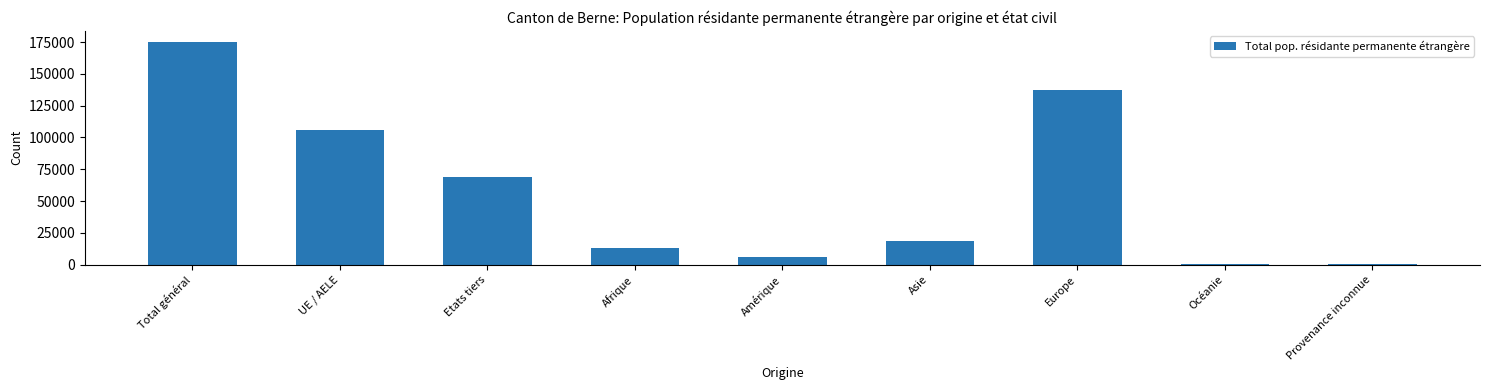

The chart shows a value of 256262 at Total général. True or false?

False